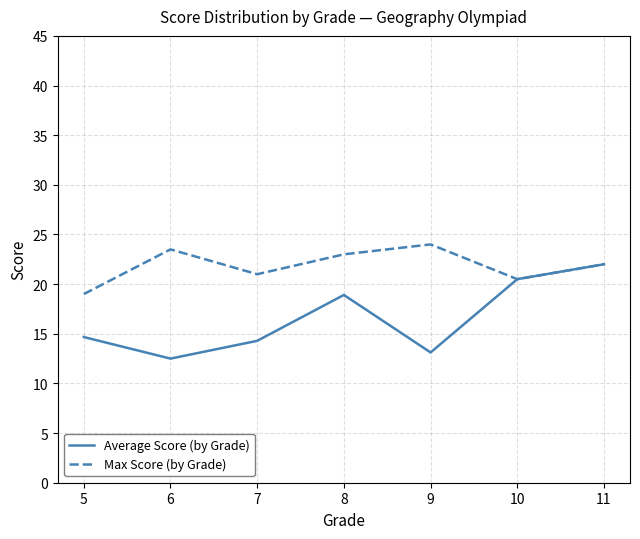

What is the difference between the Max Score (by Grade) values at 10 and 5?

1.5